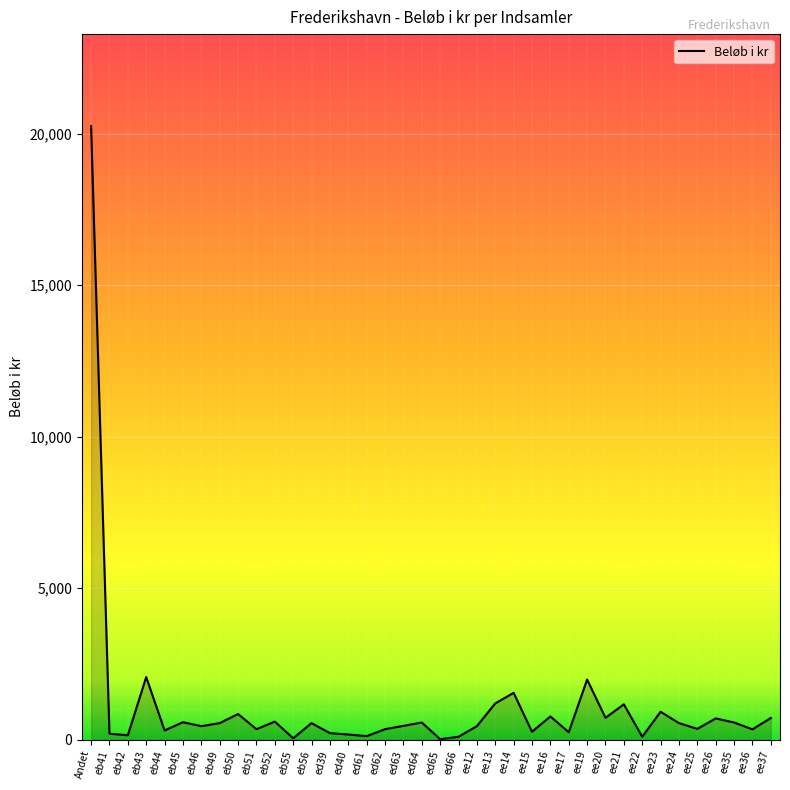

What is the average value?

1095